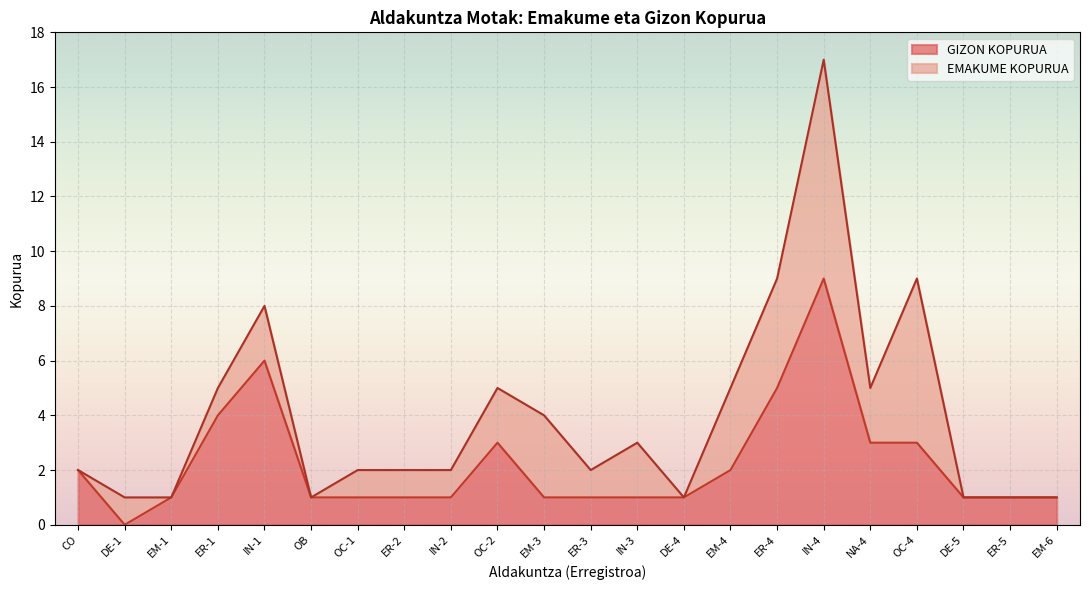

Where does the data first go above 1?

CO